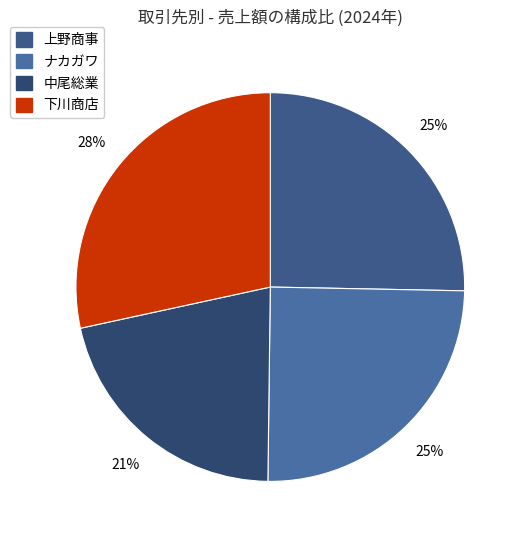

The 下川商店 slice represents 39% of the pie. True or false?

False